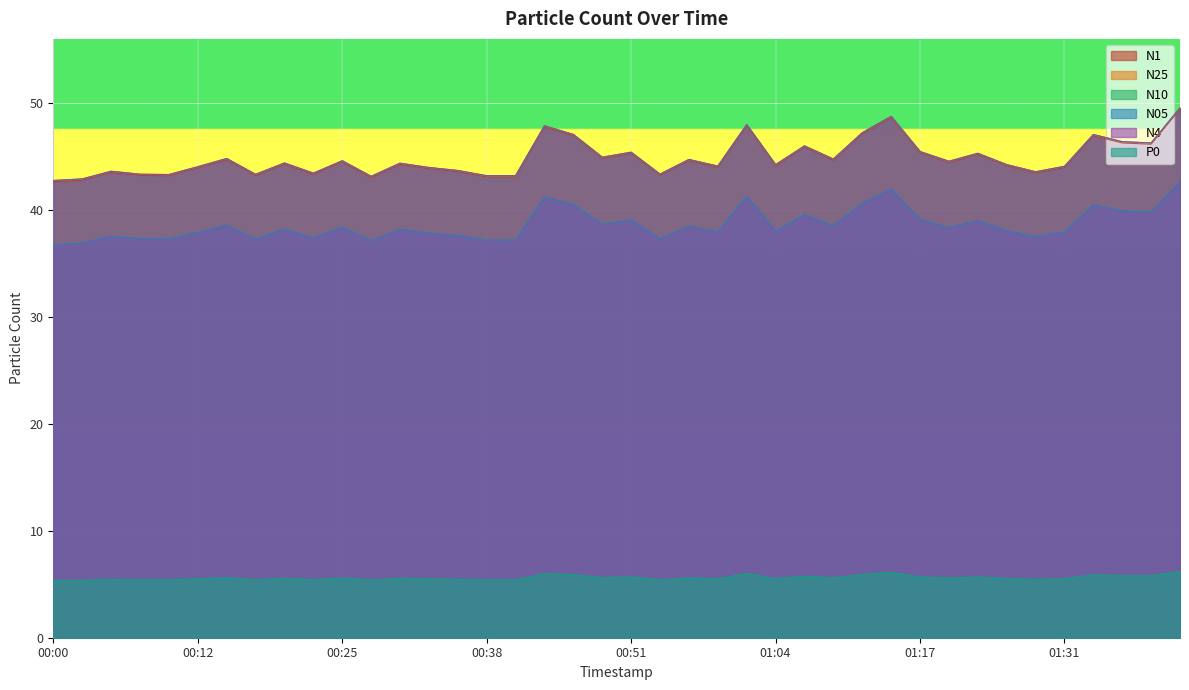

Which series has the largest range (max minus min)?

N1